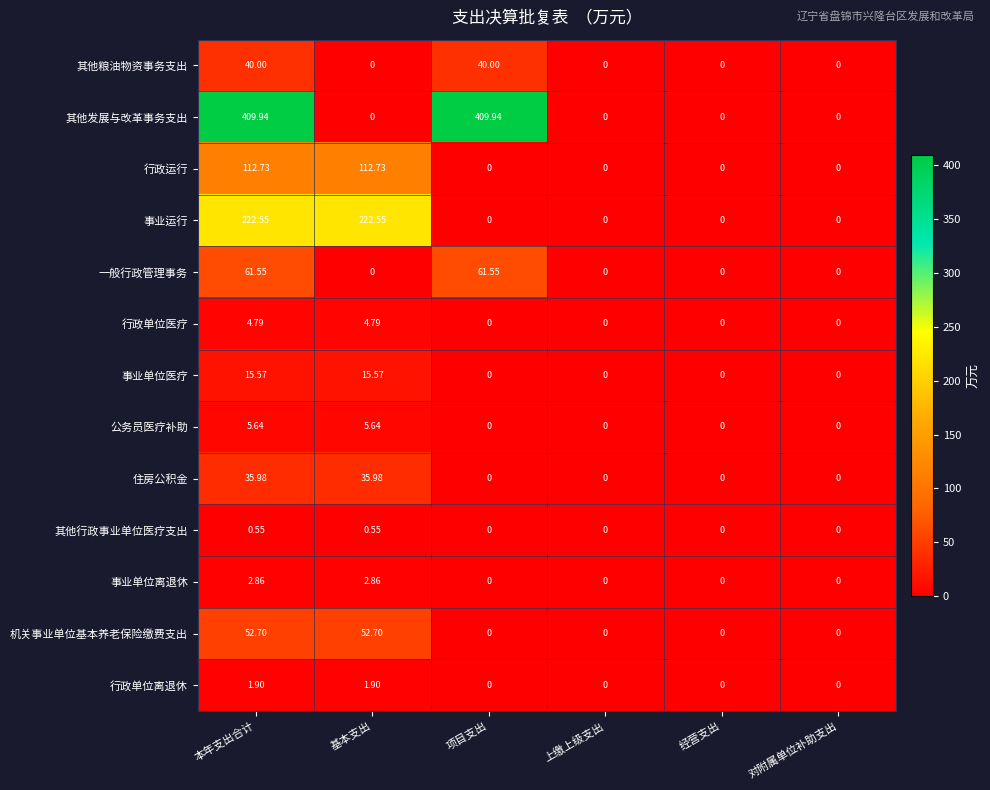

Rank the series by their maximum value, from lowest to highest.

其他行政事业单位医疗支出, 行政单位离退休, 事业单位离退休, 行政单位医疗, 公务员医疗补助, 事业单位医疗, 住房公积金, 其他粮油物资事务支出, 机关事业单位基本养老保险缴费支出, 一般行政管理事务, 行政运行, 事业运行, 其他发展与改革事务支出